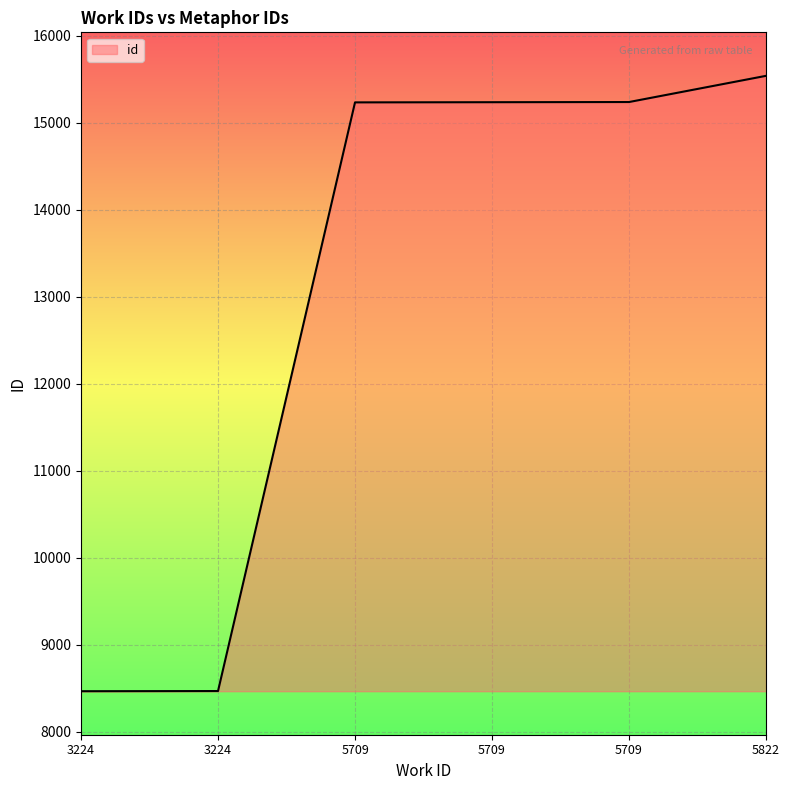

Reading left to right, extract all data points from this chart.

8466	8468	15233	15235	15237	15538